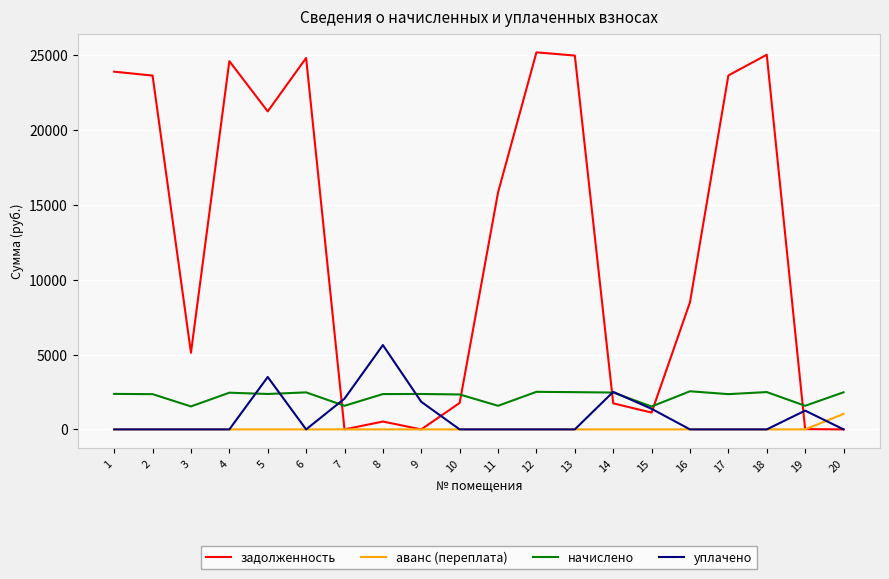

Is the value of задолженность at 11 greater than the value of уплачено at 17?

Yes